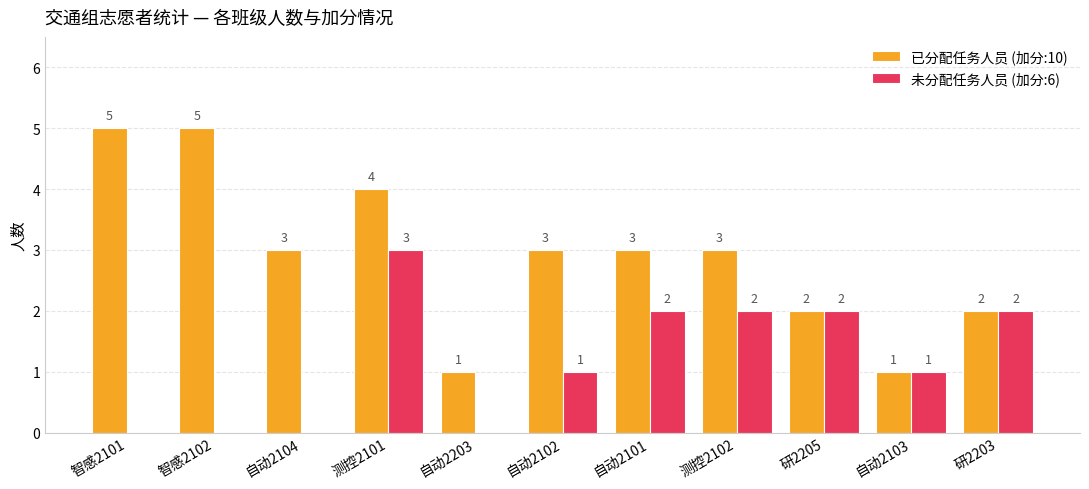

What is the highest value of the 已分配任务人员 (加分:10) series?

5